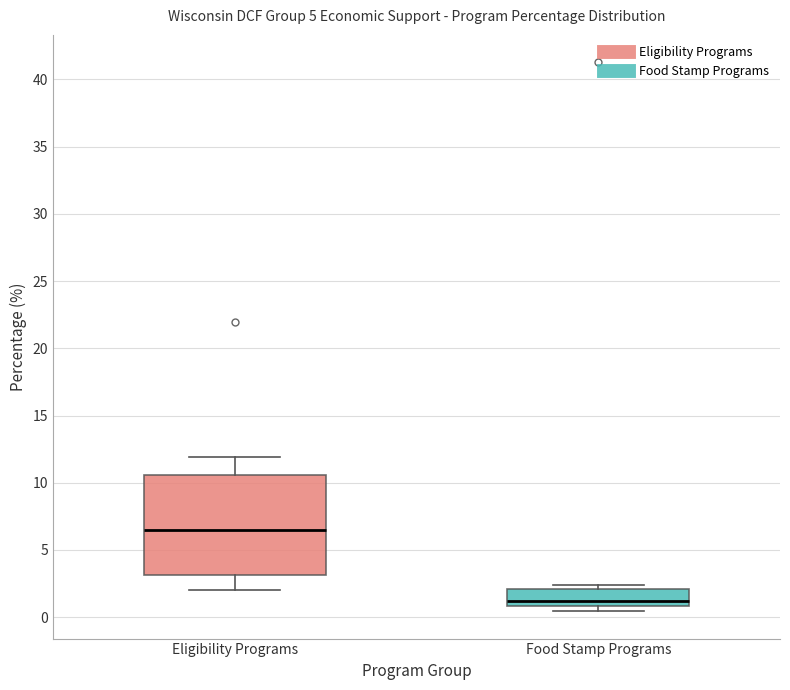

Which box is the tallest, from its lower edge to its upper edge?

Eligibility Programs